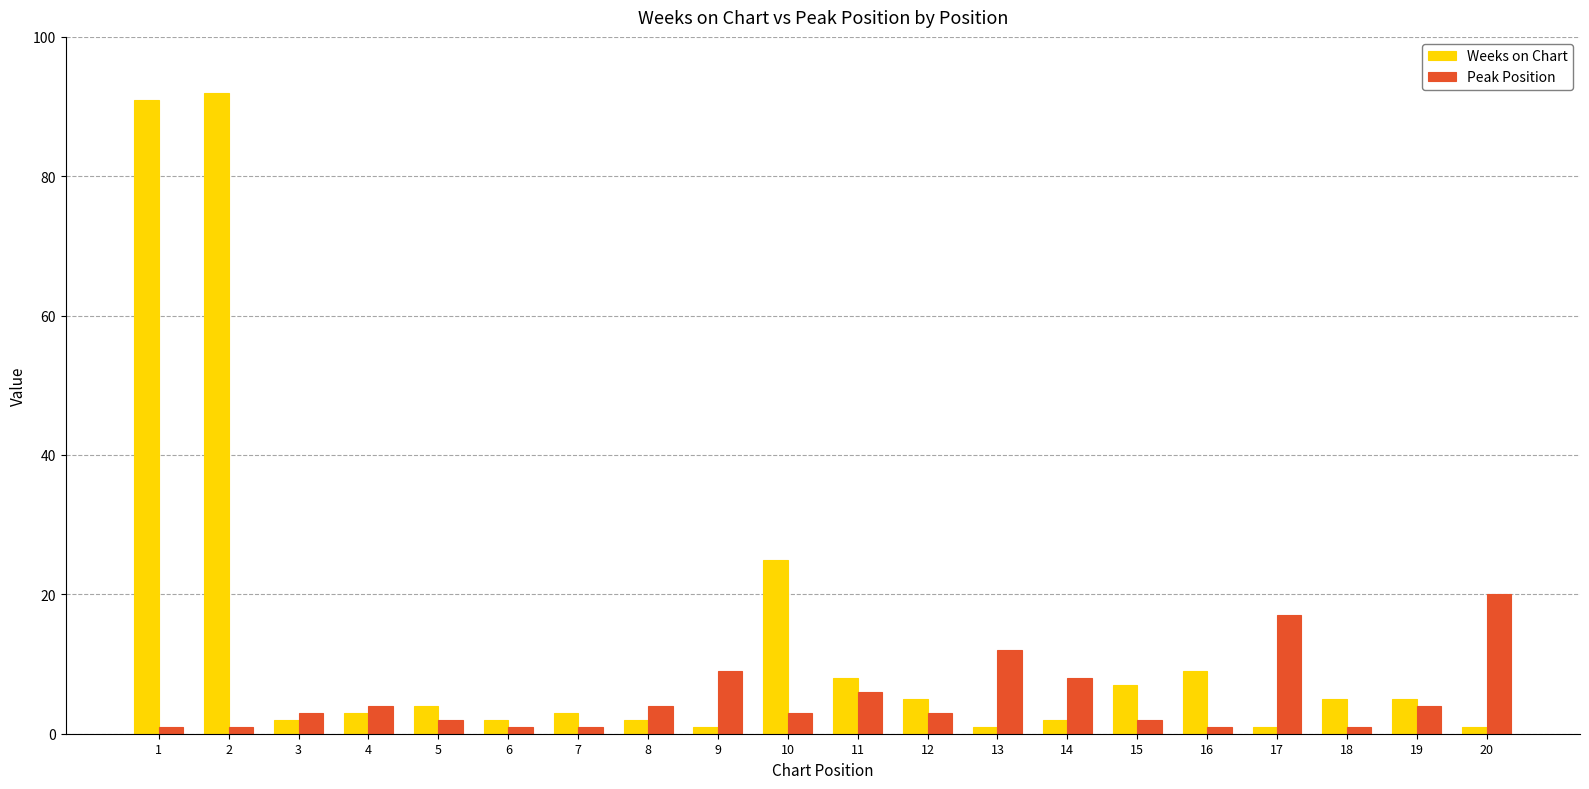

Reading left to right, extract all data points from this chart.

Weeks on Chart: 91	92	2	3	4	2	3	2	1	25	8	5	1	2	7	9	1	5	5	1
Peak Position: 1	1	3	4	2	1	1	4	9	3	6	3	12	8	2	1	17	1	4	20